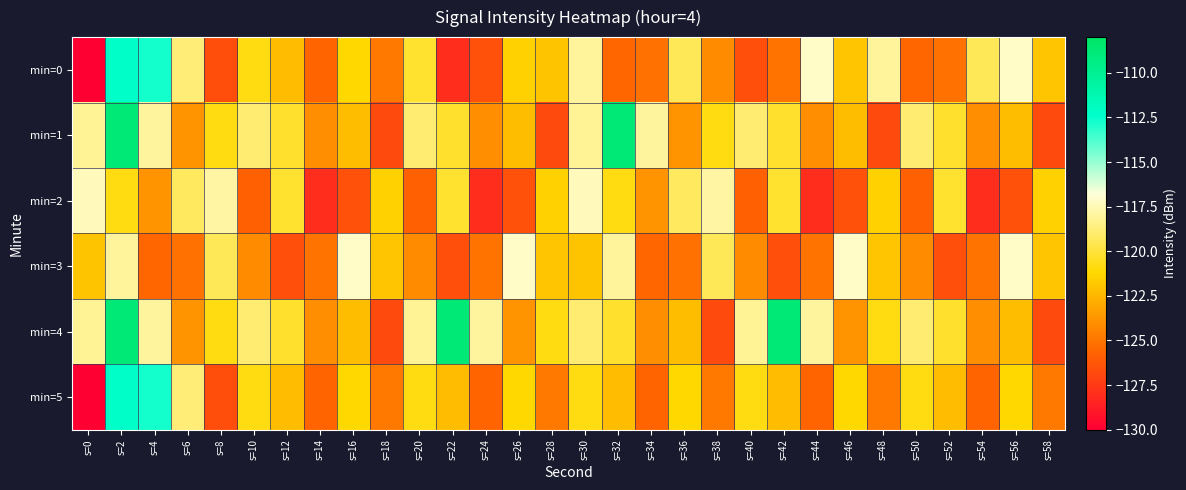

How many data points does each series have?

30